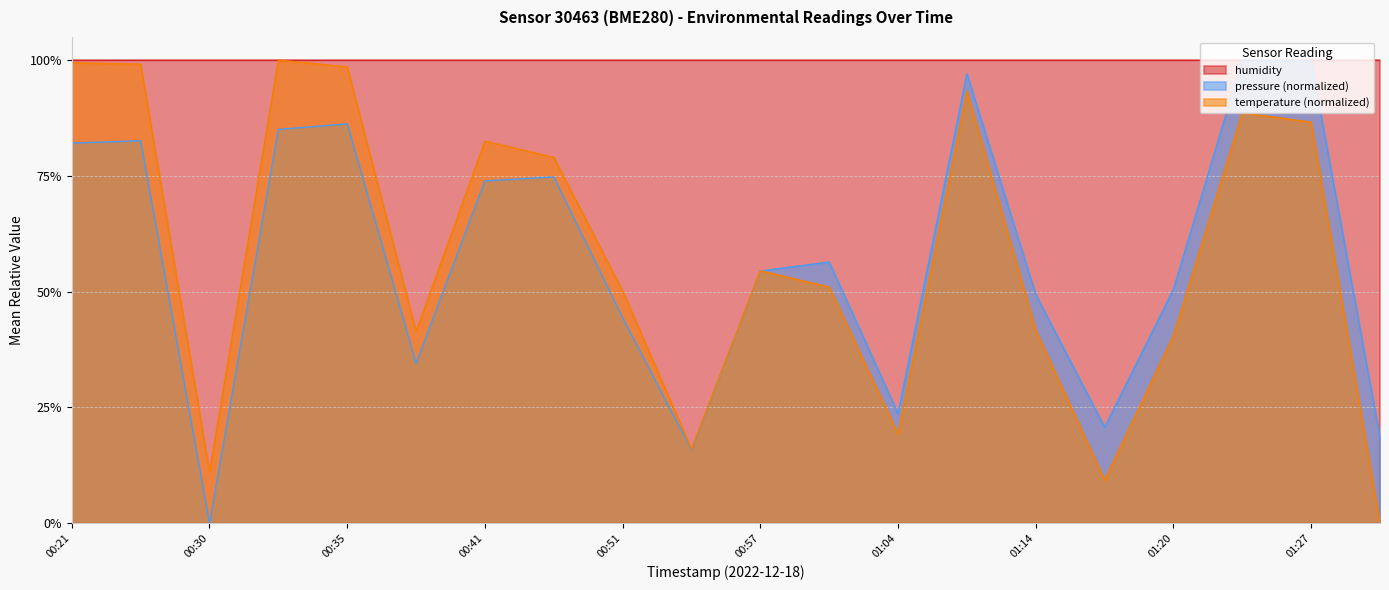

Between 00:35 and 01:20, which series saw the biggest shift?

temperature (normalized)